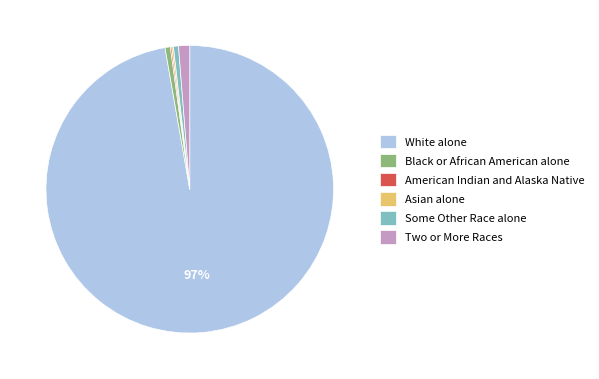

Do Black or African American alone and White alone together represent more than half of the pie?

Yes